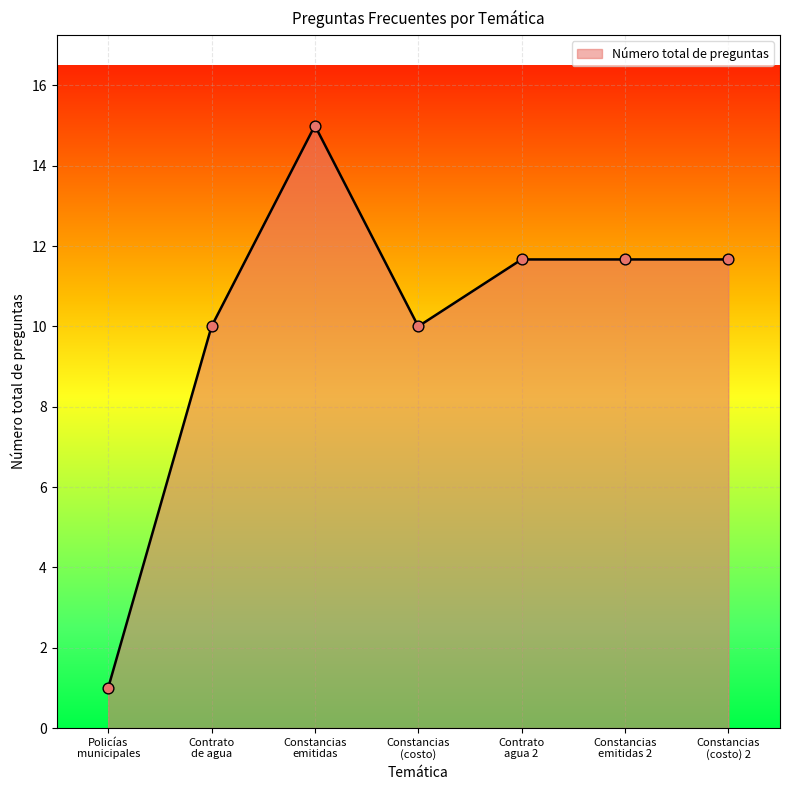

What is the average value?

10.1